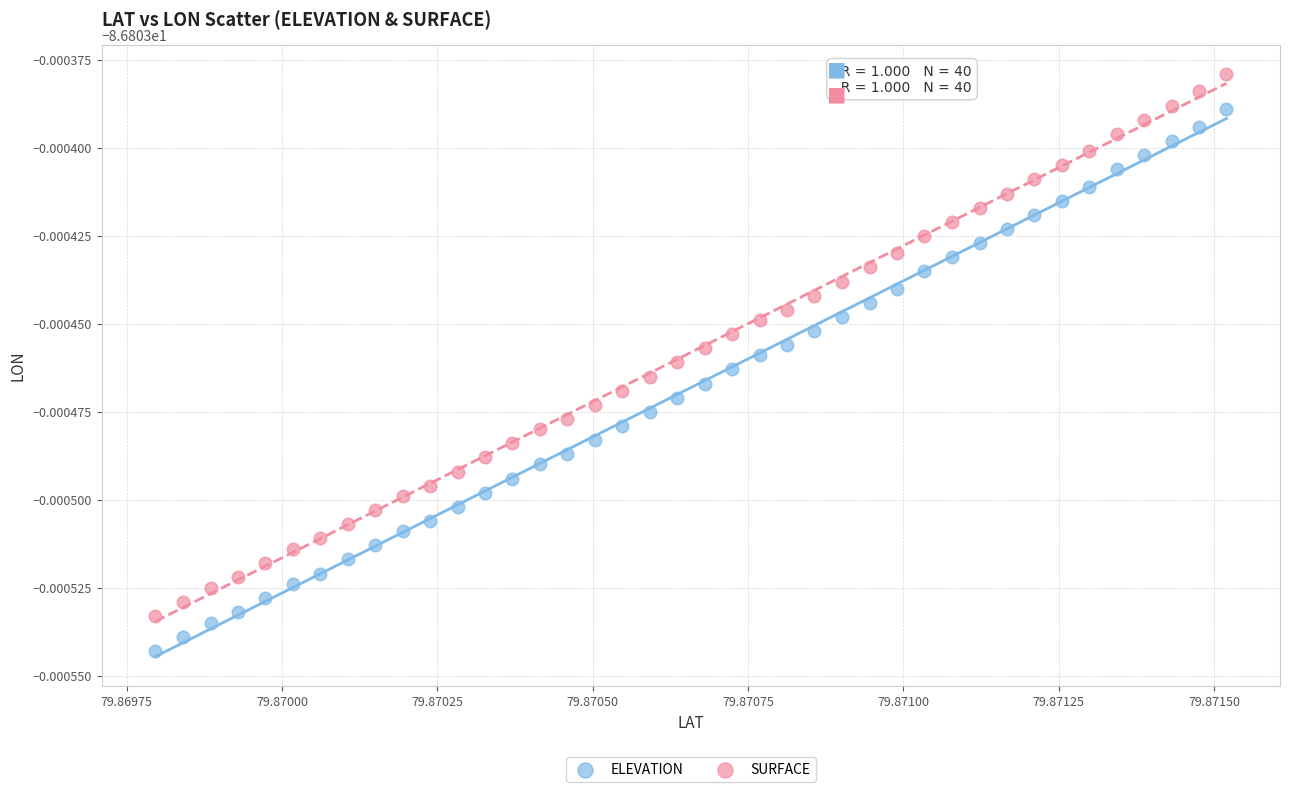

What are all the series names shown in the legend?

ELEVATION, SURFACE